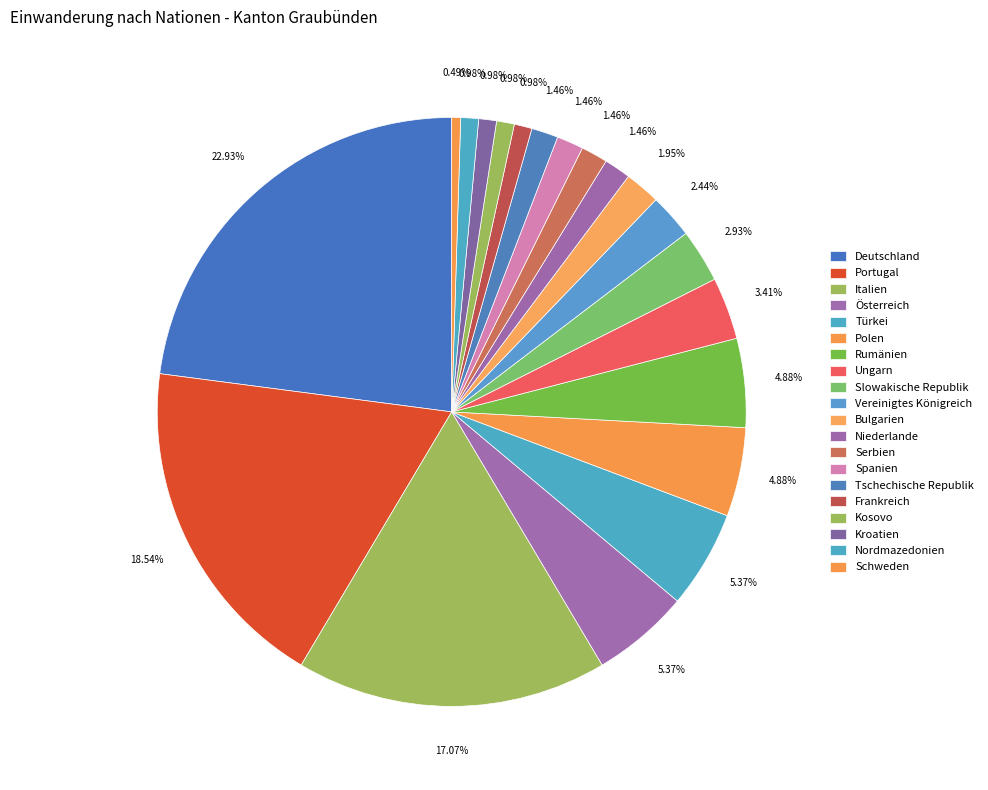

Count the number of slices in the pie.

20